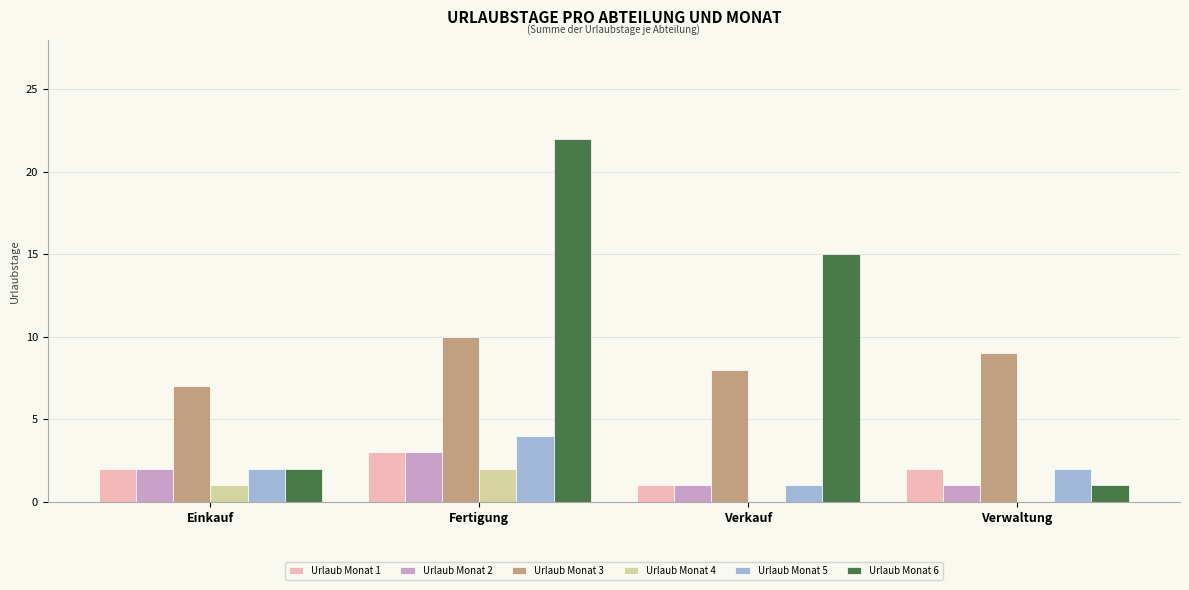

Which series has the widest spread of values?

Urlaub Monat 6